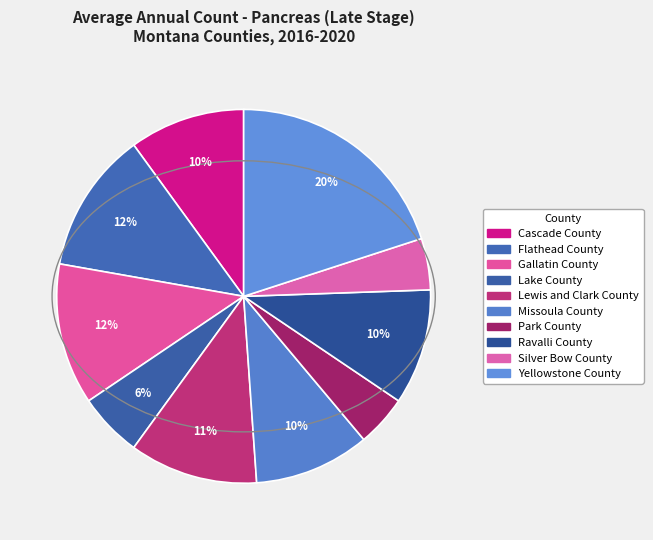

Count the number of slices in the pie.

10